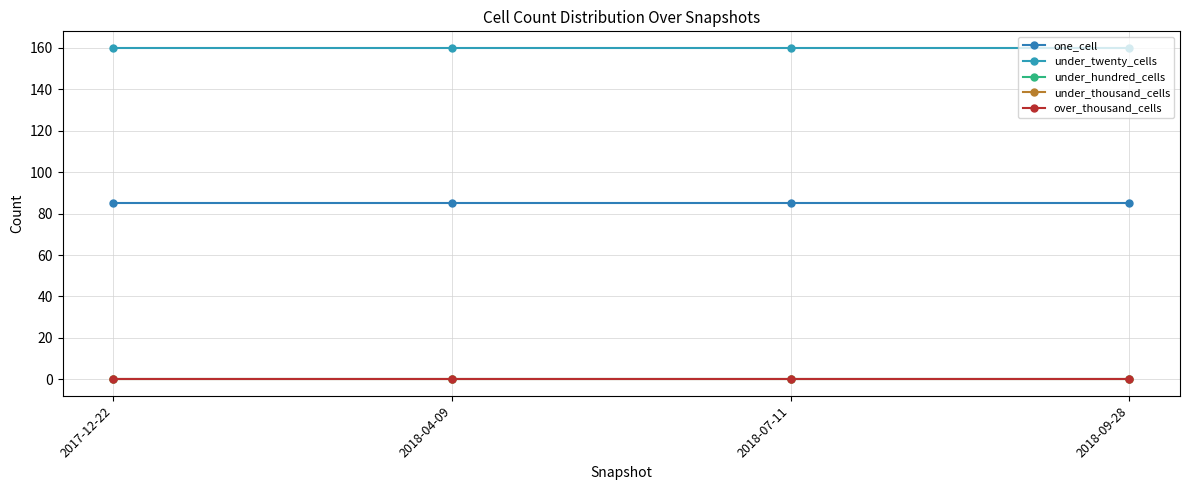

True or false: over_thousand_cells and under_hundred_cells cross at least once.

False